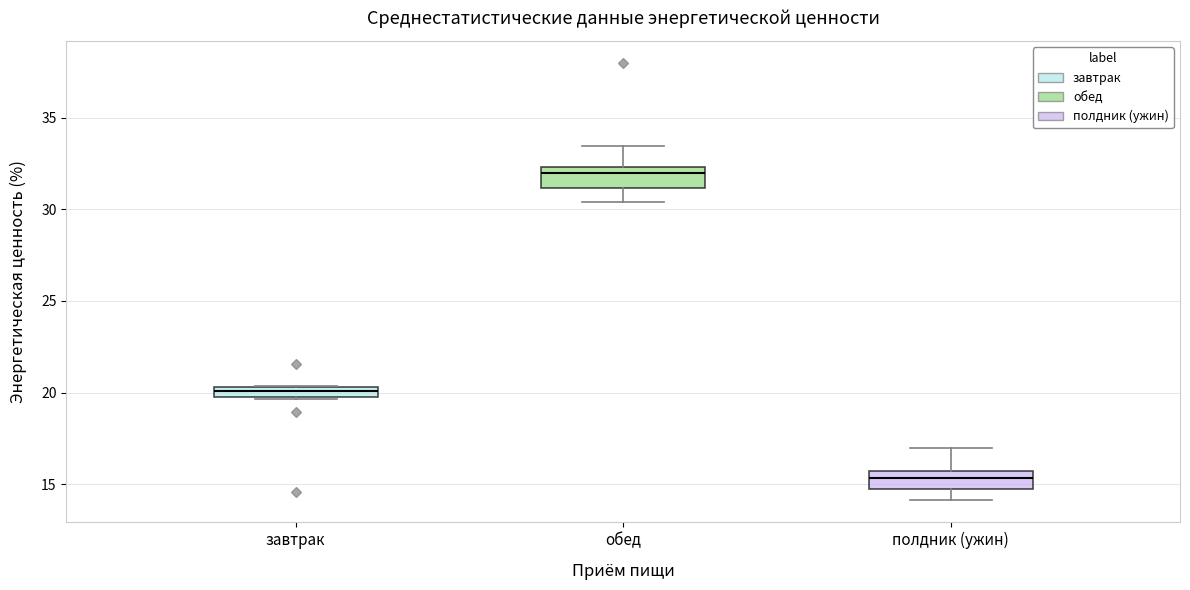

Which box has the lowest median line?

полдник (ужин)